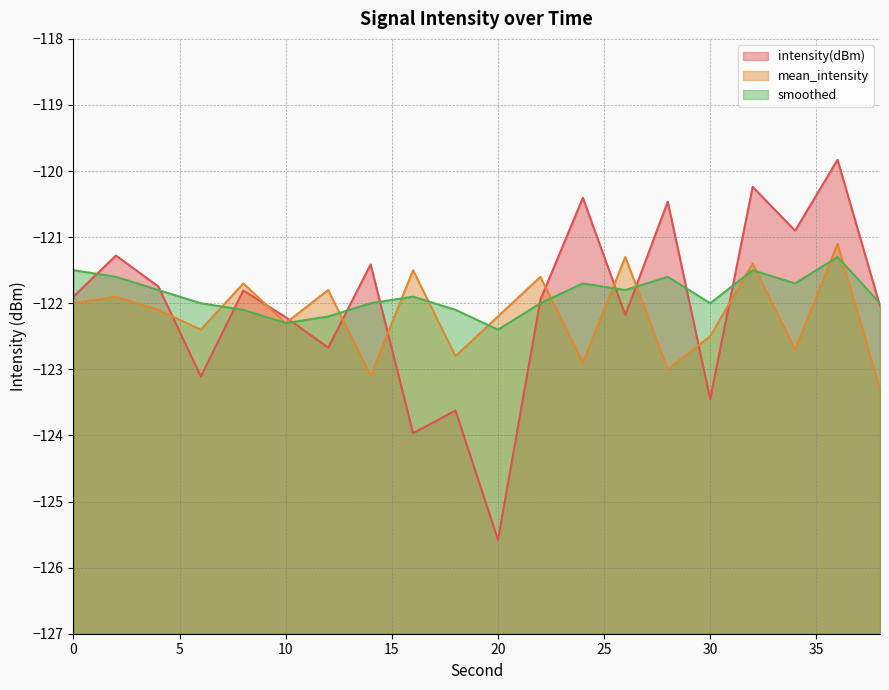

The mean_intensity series shows -122.2 at 20. True or false?

True